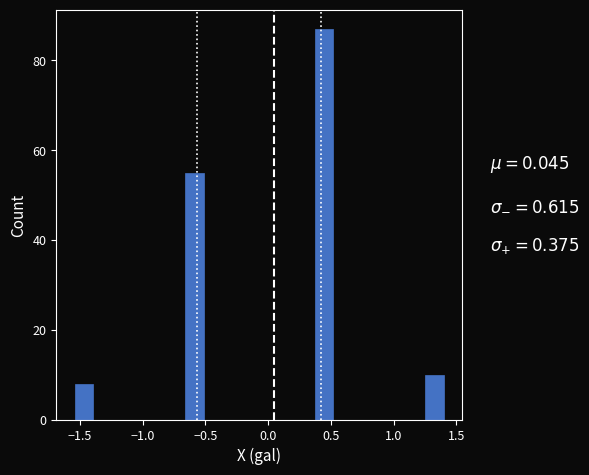

Read against the x-axis, roughly where is the centre of the tallest bar?

0.45